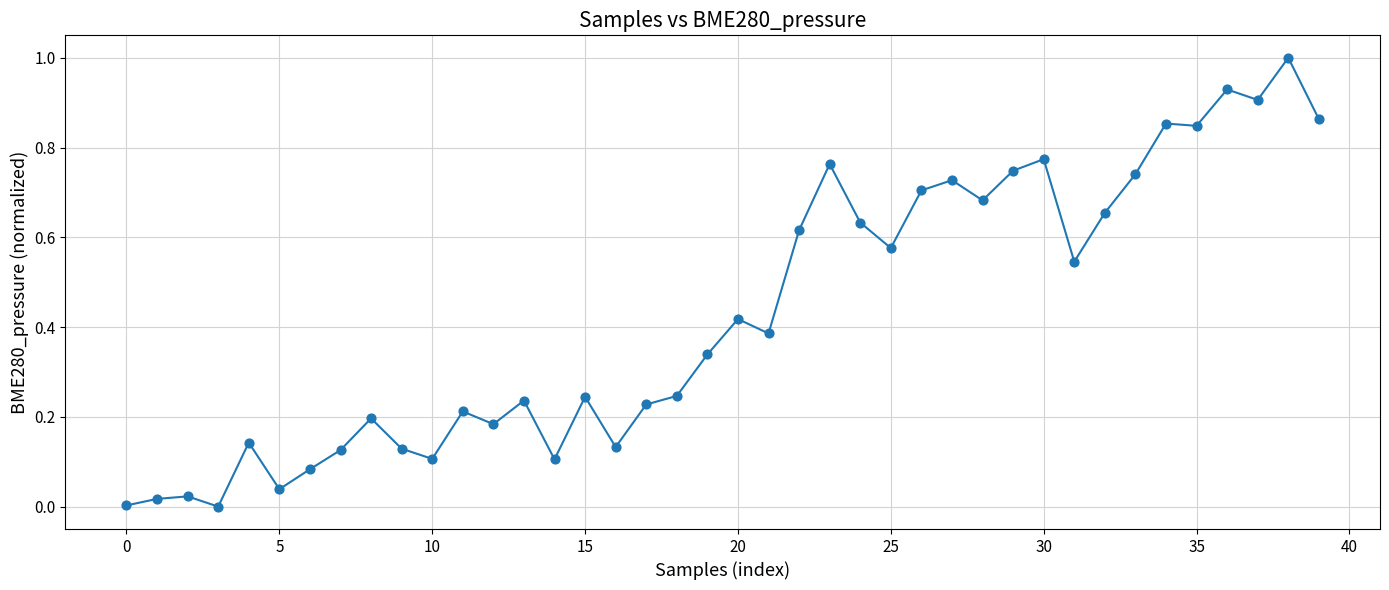

What is the difference between the maximum and minimum values?

1.0